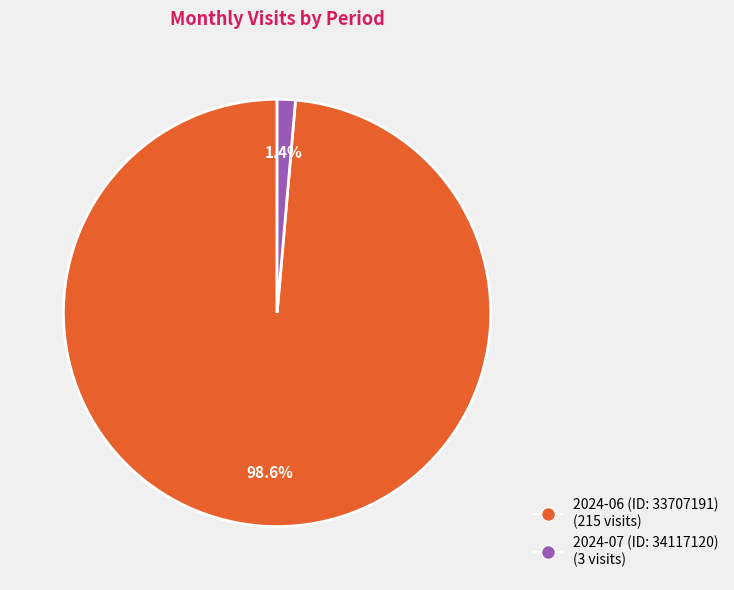

To the nearest percent, what percentage of the pie is 2024-07 (ID: 34117120)?

1%